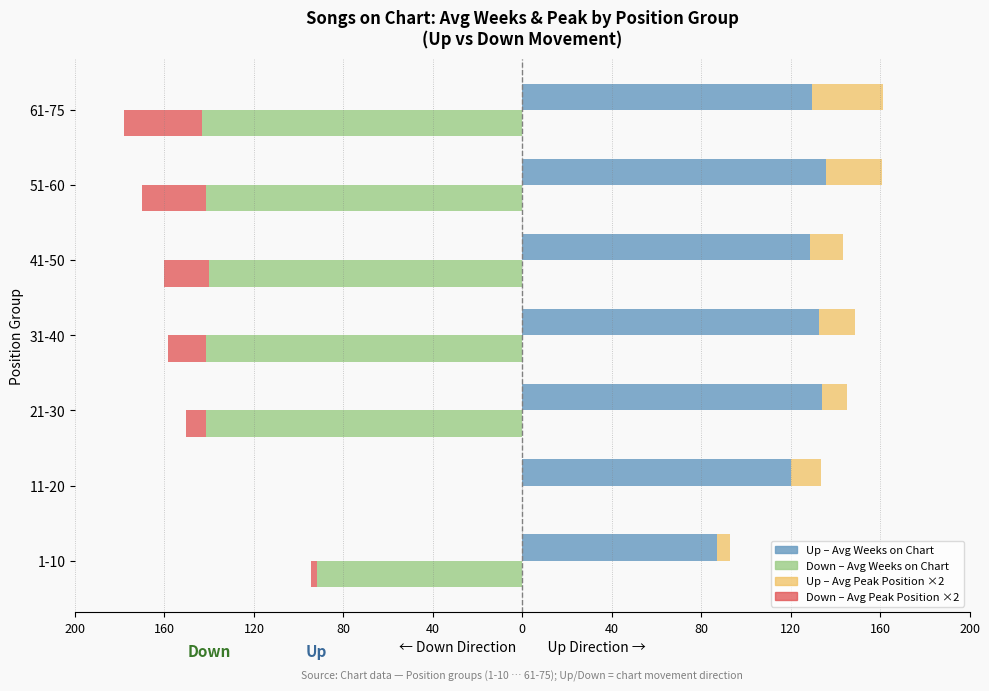

What is the difference between the second highest and second lowest values in the Up (Avg Weeks) series?

13.7